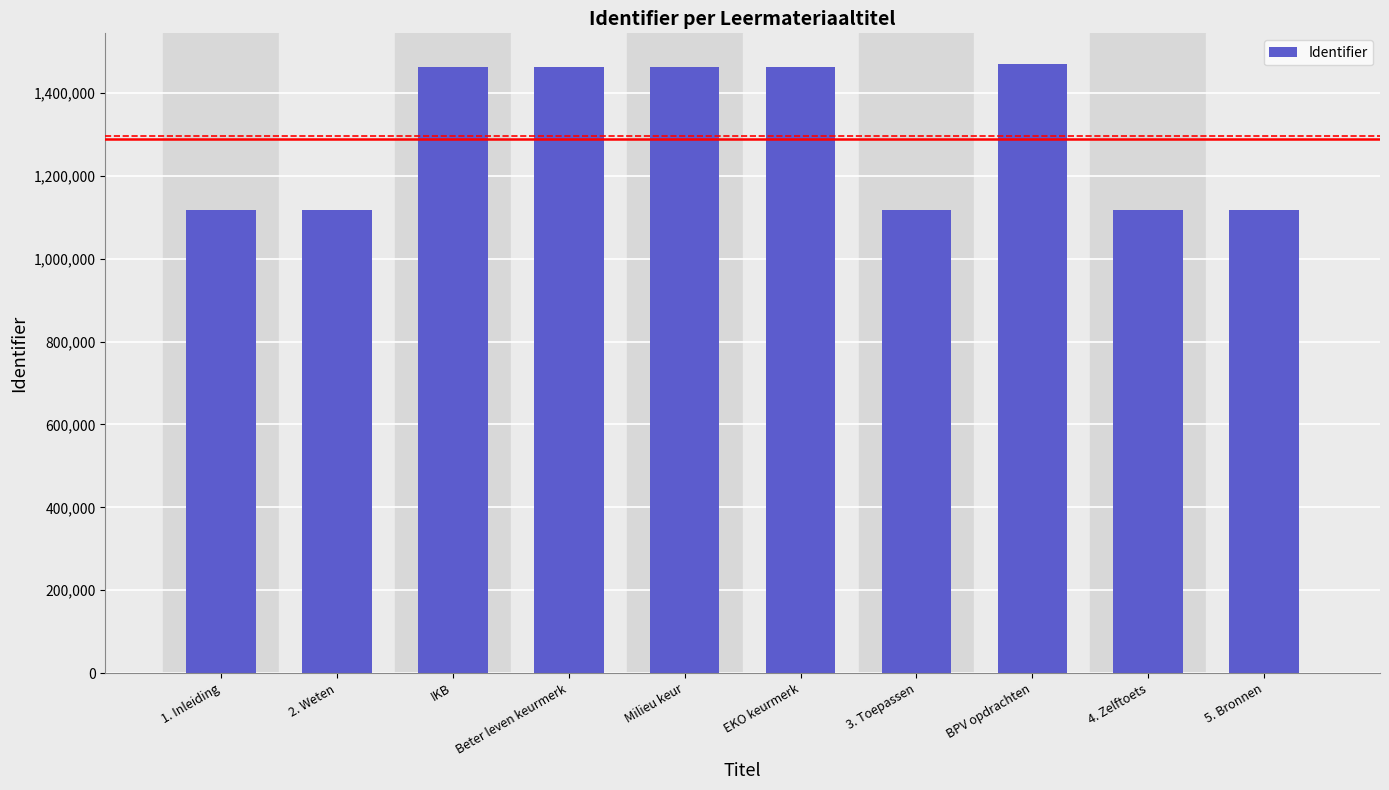

What is the difference between the maximum and minimum values?

353951